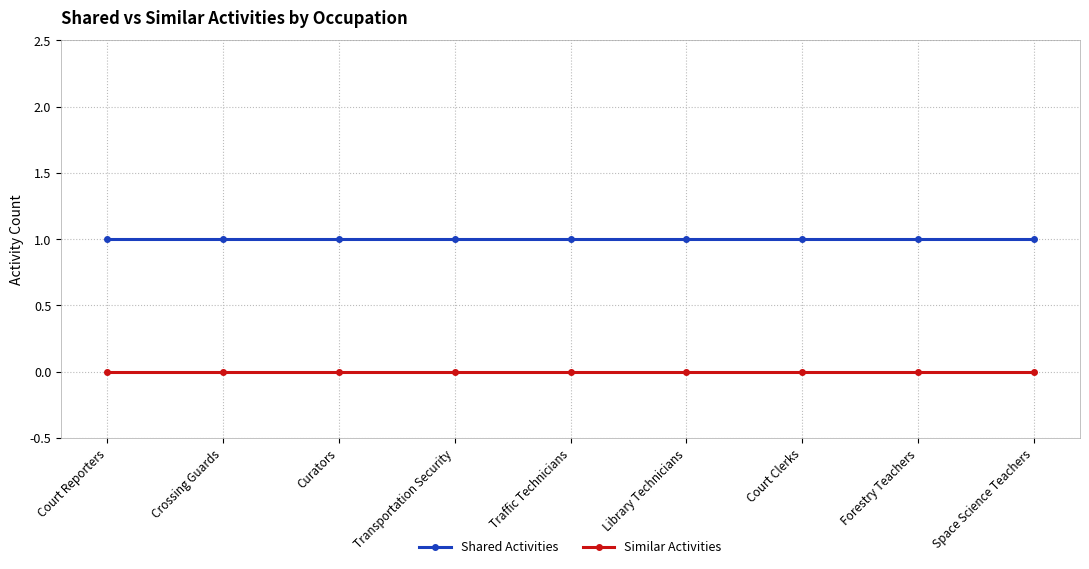

Which series has the largest total across all categories?

Shared Activities